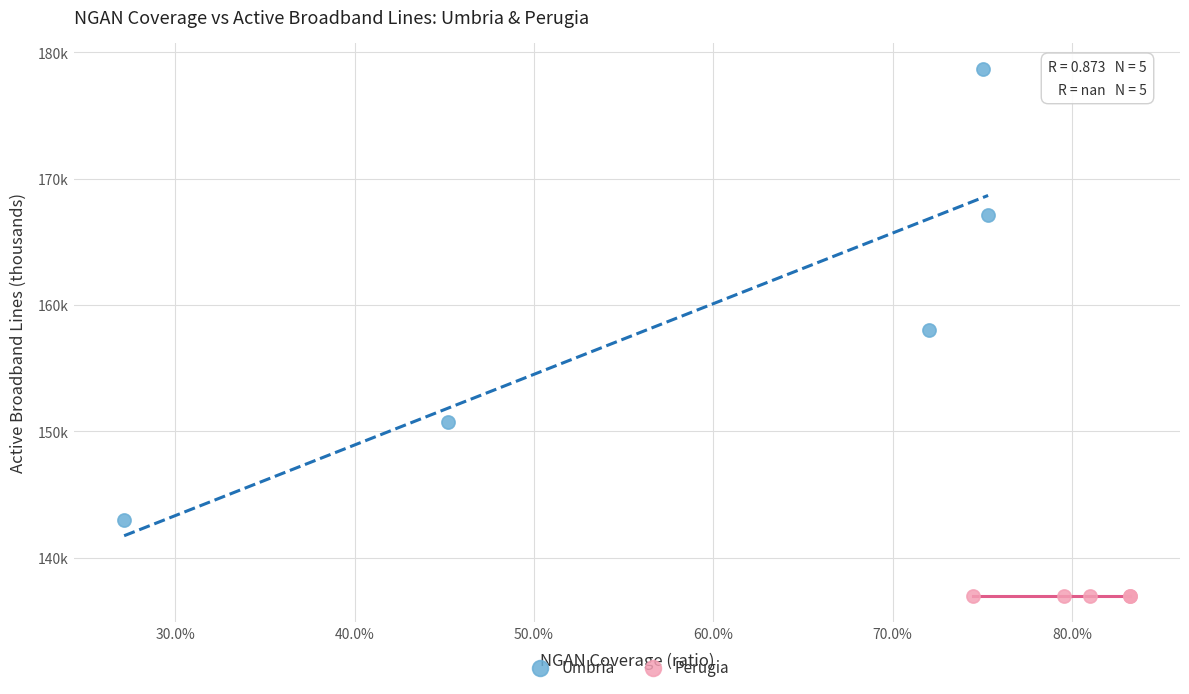

What are all the series names shown in the legend?

Umbria, Perugia